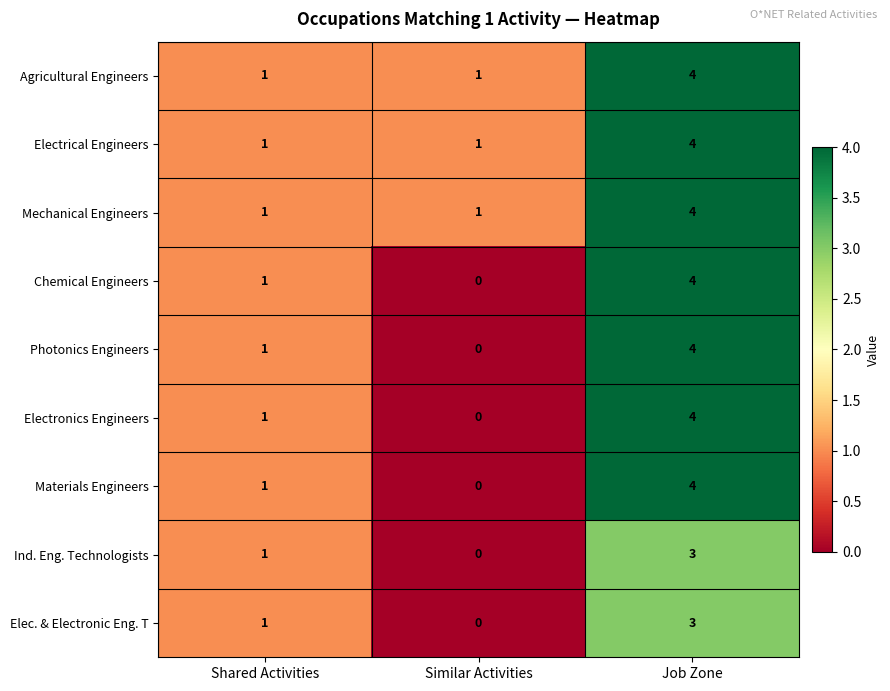

The Agricultural Engineers series shows 0 at Similar Activities. True or false?

False